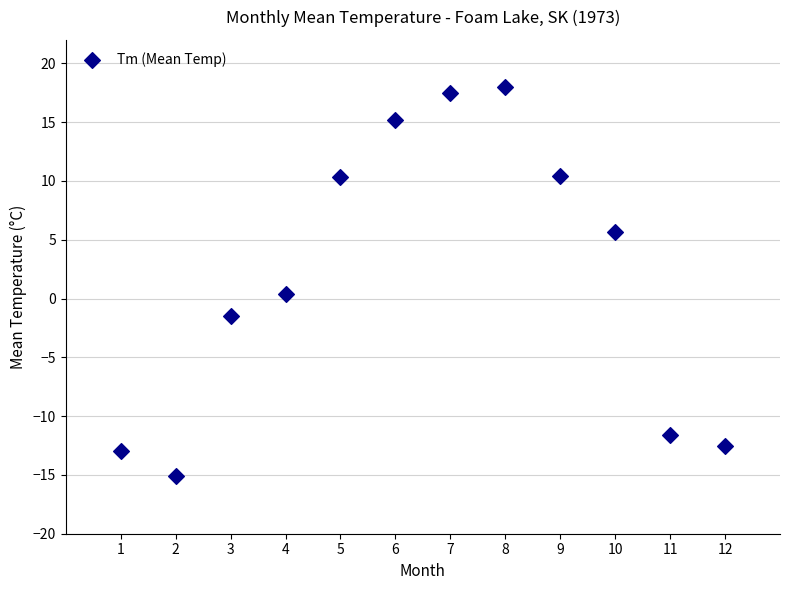

What is the range of Y values (max minus min)?

33.1